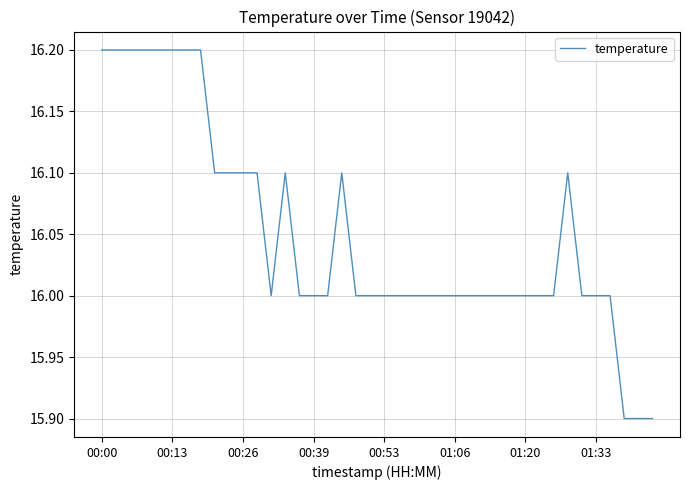

How many lines are shown in the chart?

1